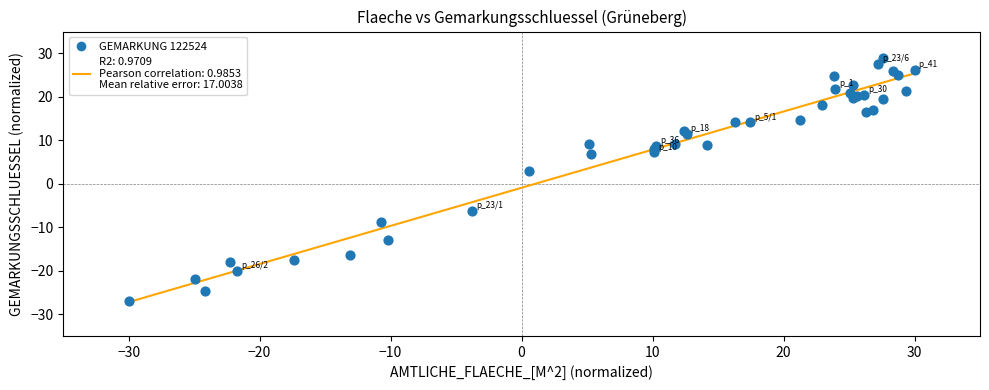

What Y value in the scatter plot is closest to 1?

3.0